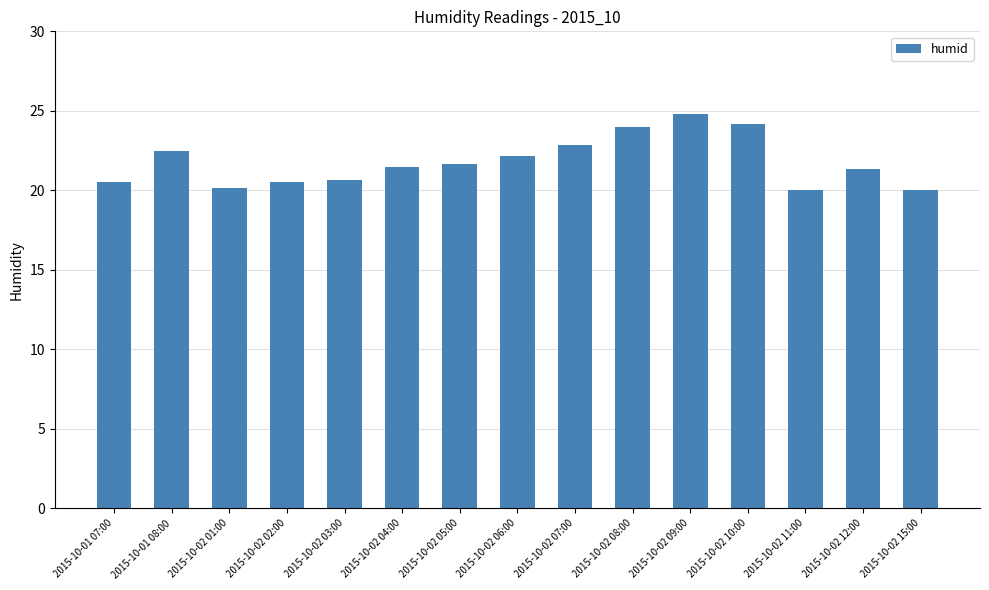

True or false: the data shows 38.6 at 2015-10-02 09:00.

False